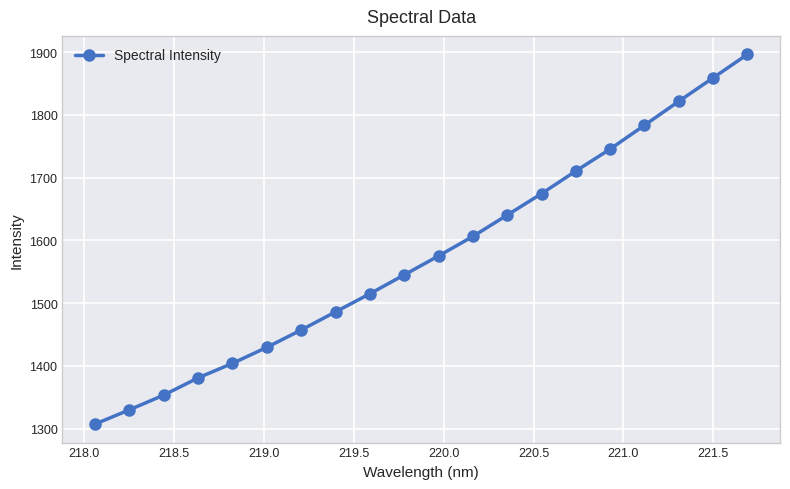

What is the average value?

1576.2